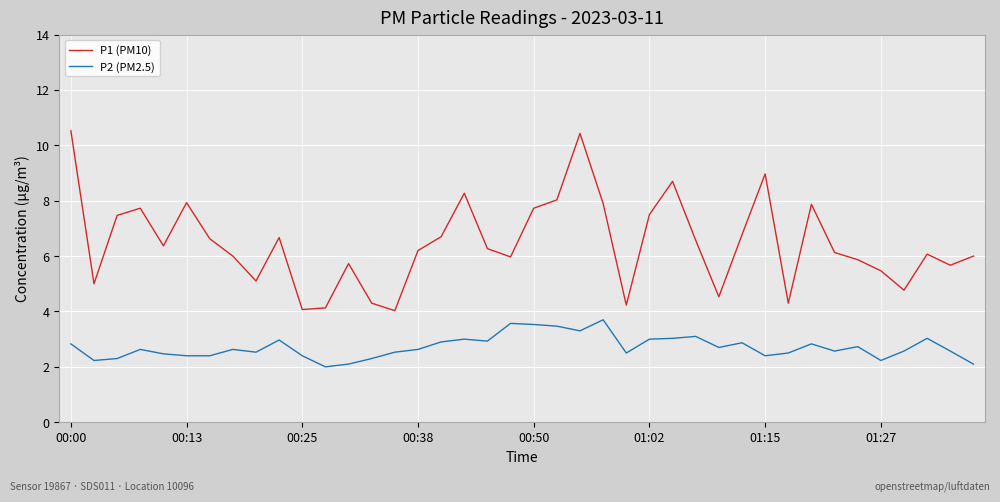

How many lines are shown in the chart?

2